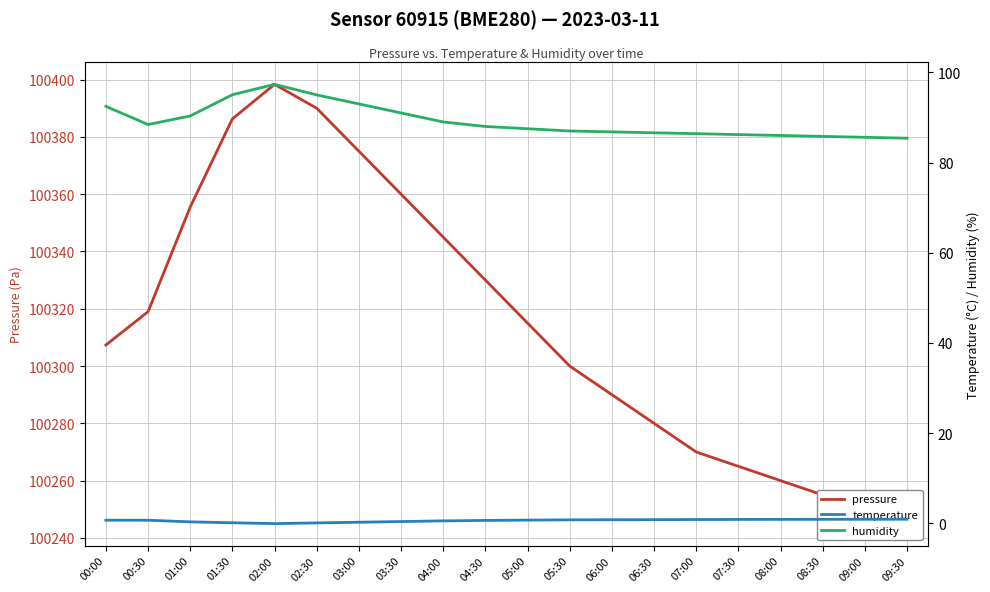

Reading left to right, extract all data points from this chart.

pressure: 00:00=100307.3	00:30=100319.0	01:00=100355.5	01:30=100386.3	02:00=100398.3	02:30=100390.0	03:00=100375.0	03:30=100360.0	04:00=100345.0	04:30=100330.0	05:00=100315.0	05:30=100300.0	06:00=100290.0	06:30=100280.0	07:00=100270.0	07:30=100265.0	08:00=100260.0	08:30=100255.0	09:00=100250.0	09:30=100245.0
temperature: 00:00=0.7	00:30=0.7	01:00=0.3	01:30=0.1	02:00=-0.1	02:30=0.1	03:00=0.2	03:30=0.4	04:00=0.6	04:30=0.7	05:00=0.7	05:30=0.8	06:00=0.8	06:30=0.8	07:00=0.8	07:30=0.9	08:00=0.9	08:30=0.9	09:00=0.9	09:30=0.9
humidity: 00:00=92.5	00:30=88.4	01:00=90.3	01:30=95.0	02:00=97.3	02:30=95.0	03:00=93.0	03:30=91.0	04:00=89.0	04:30=88.0	05:00=87.5	05:30=87.0	06:00=86.8	06:30=86.6	07:00=86.4	07:30=86.2	08:00=86.0	08:30=85.8	09:00=85.6	09:30=85.4